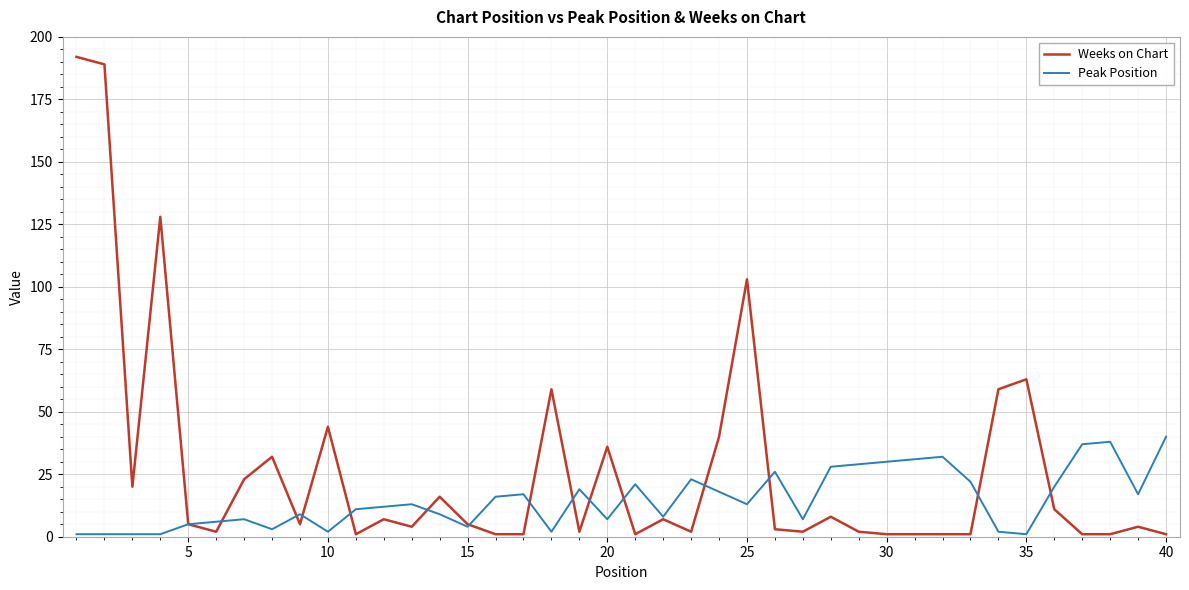

Reading left to right, what are all the values shown in this chart?

Weeks on Chart: 192	189	20	128	5	2	23	32	5	44	1	7	4	16	5	1	1	59	2	36	1	7	2	40	103	3	2	8	2	1	1	1	1	59	63	11	1	1	4	1
Peak Position: 1	1	1	1	5	6	7	3	9	2	11	12	13	9	4	16	17	2	19	7	21	8	23	18	13	26	7	28	29	30	31	32	22	2	1	20	37	38	17	40